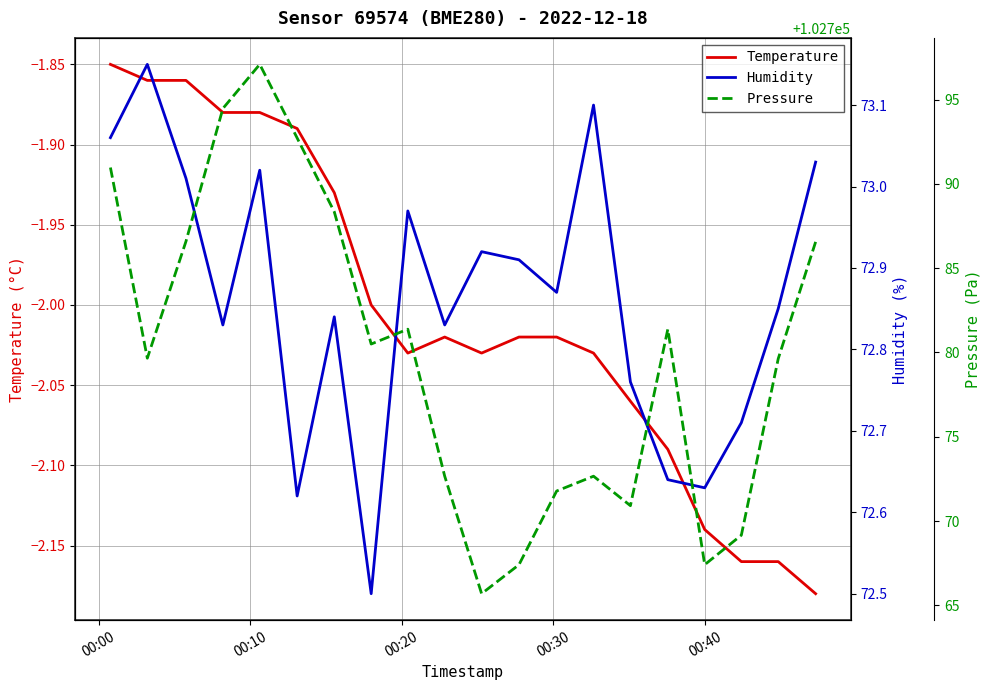

What is the difference between the maximum and minimum values in the Pressure series?

31.4